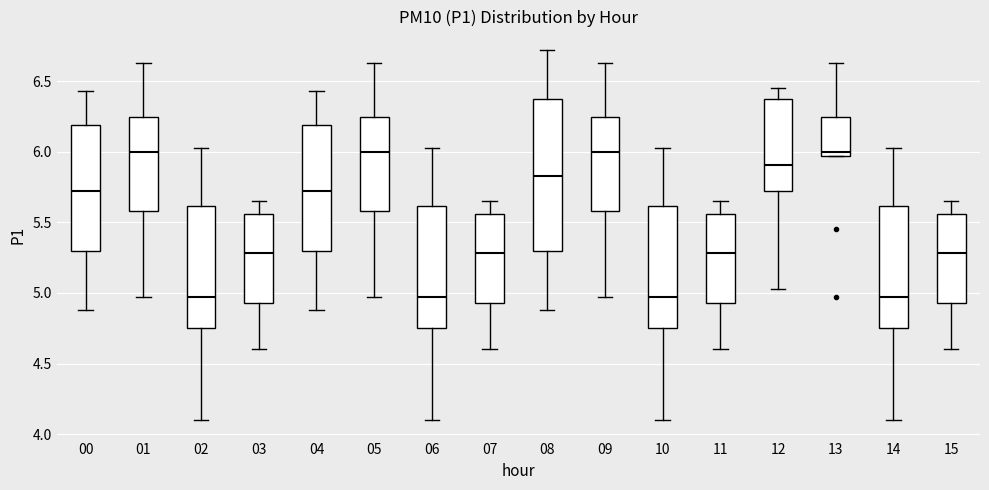

Where is the lower edge of the box at x = 13 on the y-axis? The values are not printed on the chart, so give them approximately, as read against the axis.

5.95